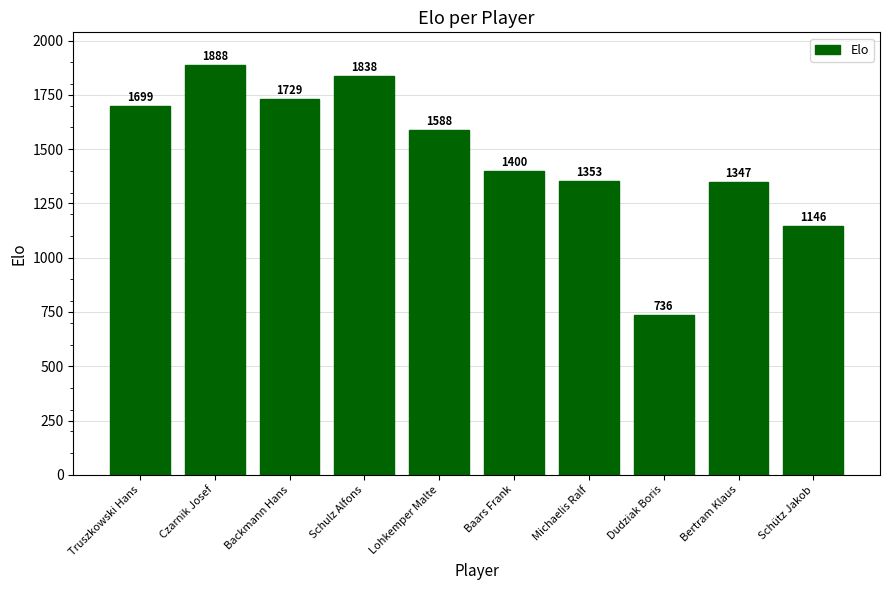

What is the label of the 6th bar from the right?

Lohkemper Malte